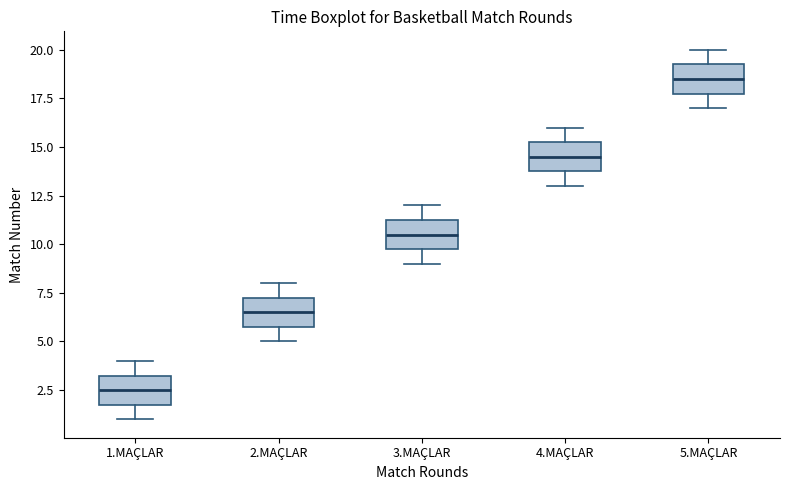

Reading left to right, read every box against the y-axis: the position of its median line, the range the box covers, and the ends of its whiskers. The values are not printed on the chart, so give them approximately, as read against the axis.

1.MAÇLAR: median 2.5, box 2.0 to 3.5, whiskers 1.0 to 4.0
2.MAÇLAR: median 6.5, box 6.0 to 7.5, whiskers 5.0 to 8.0
3.MAÇLAR: median 10.5, box 10.0 to 11.5, whiskers 9.0 to 12.0
4.MAÇLAR: median 14.5, box 14.0 to 15.5, whiskers 13.0 to 16.0
5.MAÇLAR: median 18.5, box 18.0 to 19.5, whiskers 17.0 to 20.0